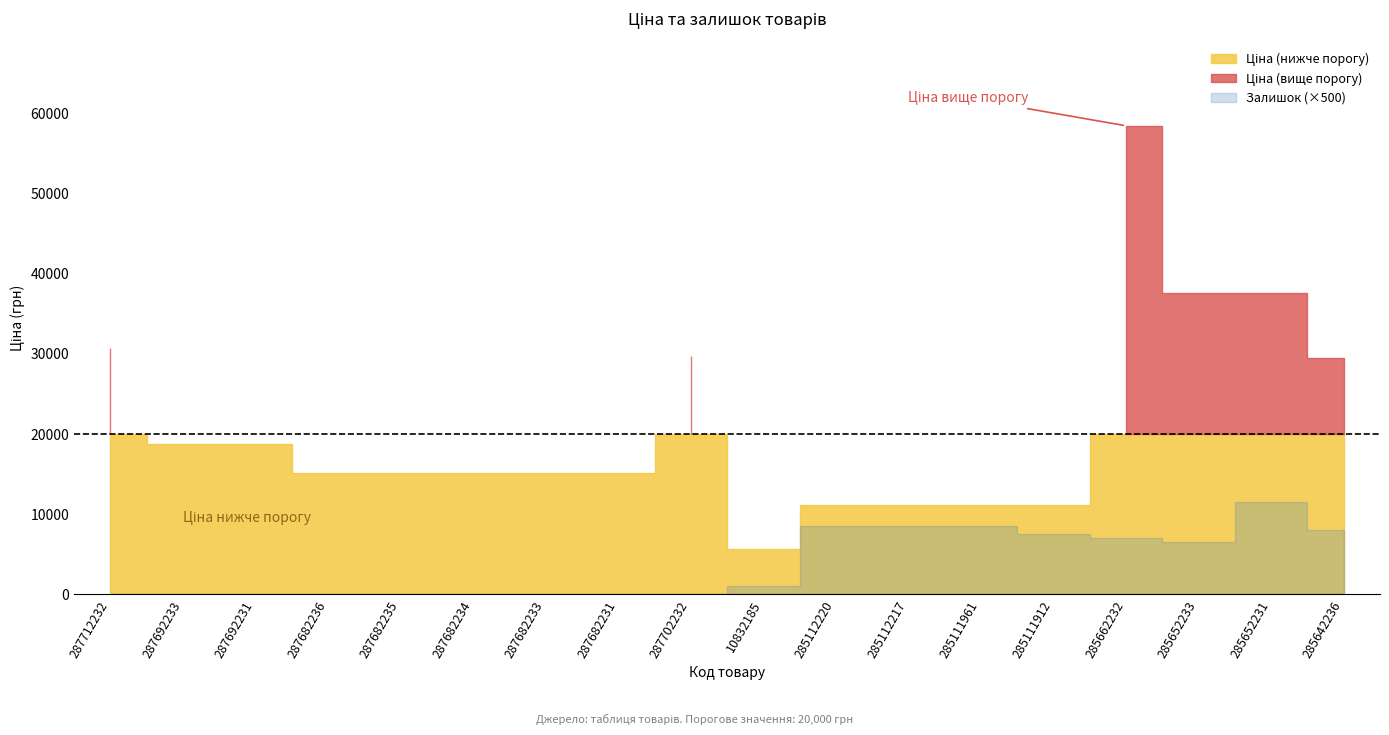

Is it true that Ціна equals 15800.7 at 285112217?

False